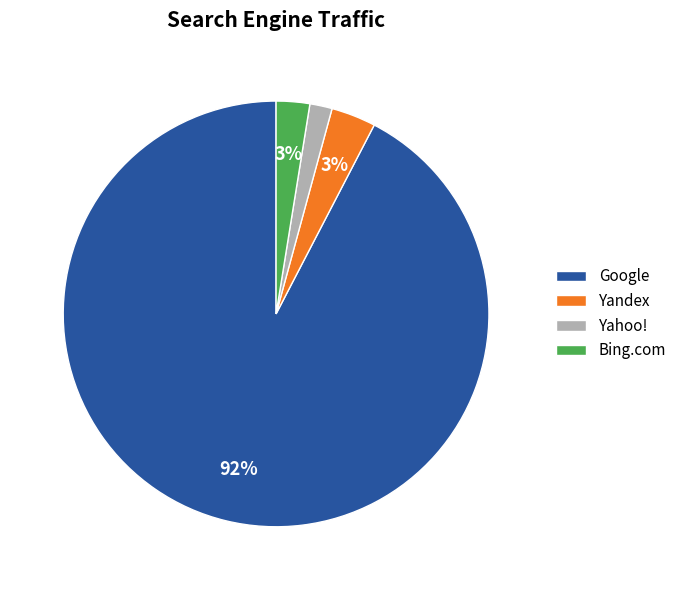

Is the sum of Bing.com and Yandex greater than half?

No